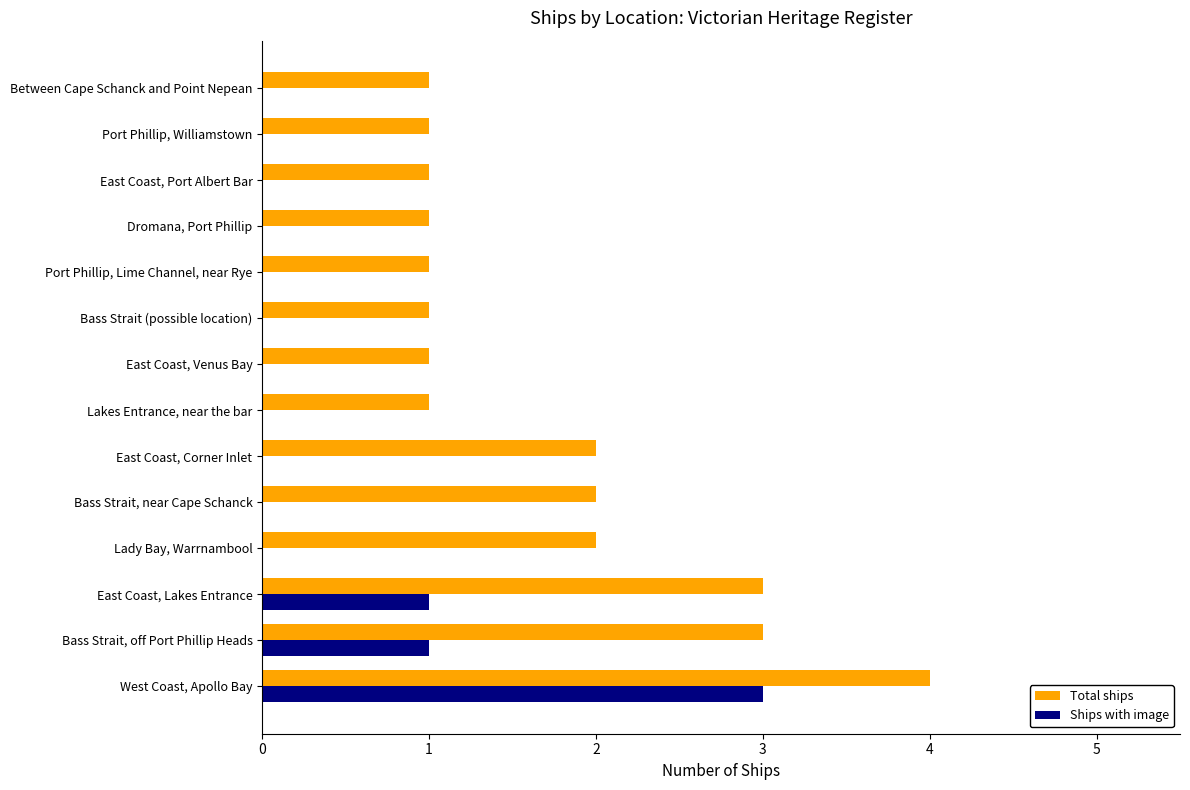

At which label does Ships with image reach its peak?

West Coast, Apollo Bay